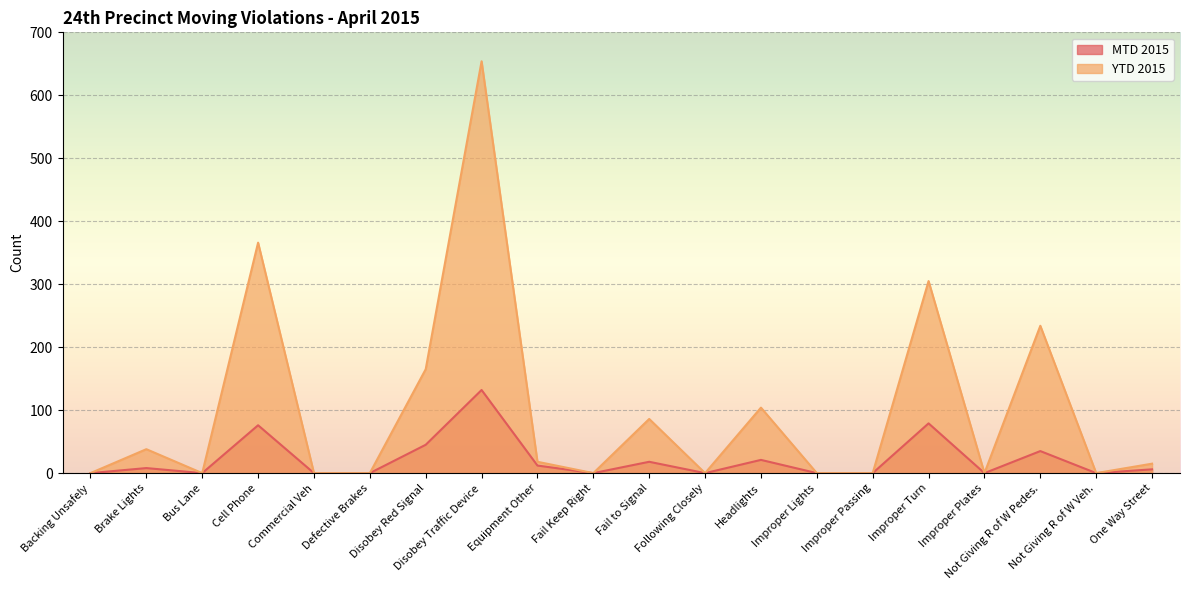

List the series in order of their peak value, highest first.

YTD 2015, MTD 2015